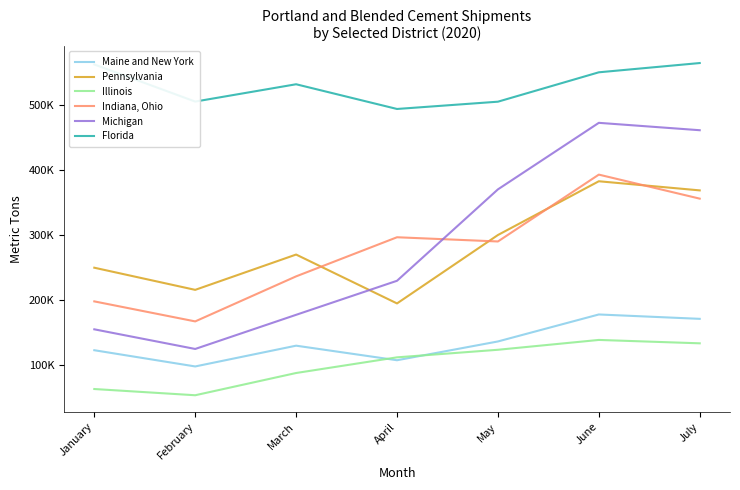

At which category does Maine and New York reach its first local valley?

February